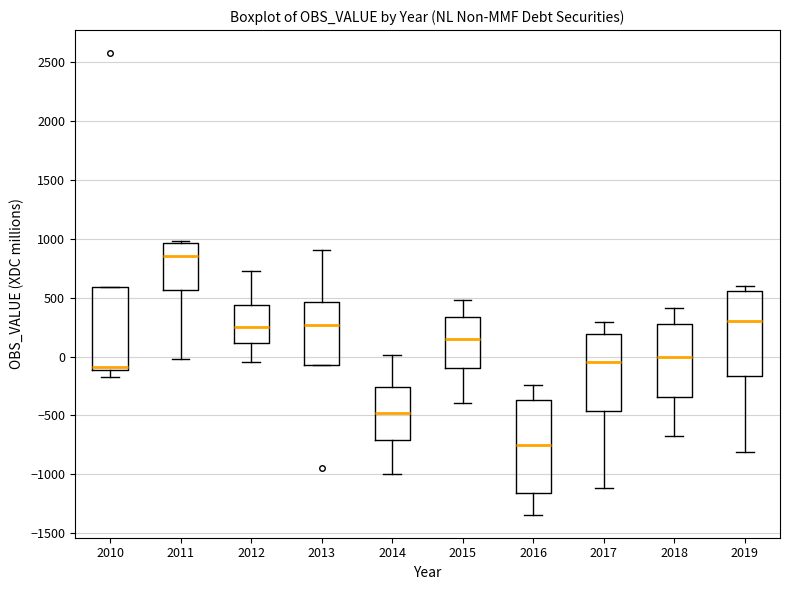

Reading left to right, read every box against the y-axis: the position of its median line, the range the box covers, and the ends of its whiskers. The values are not printed on the chart, so give them approximately, as read against the axis.

2010: median -100 (just above the box's lower edge), box -100 to 600, whiskers -150 to 600
2011: median 850, box 550 to 950, whiskers 0 to 1000
2012: median 250, box 100 to 450, whiskers -50 to 750
2013: median 250, box -50 to 450, whiskers -50 to 900
2014: median -500, box -700 to -250, whiskers -1000 to 0
2015: median 150, box -100 to 350, whiskers -400 to 500
2016: median -750, box -1150 to -350, whiskers -1350 to -250
2017: median -50, box -450 to 200, whiskers -1100 to 300
2018: median 0, box -350 to 250, whiskers -700 to 400
2019: median 300, box -150 to 550, whiskers -800 to 600